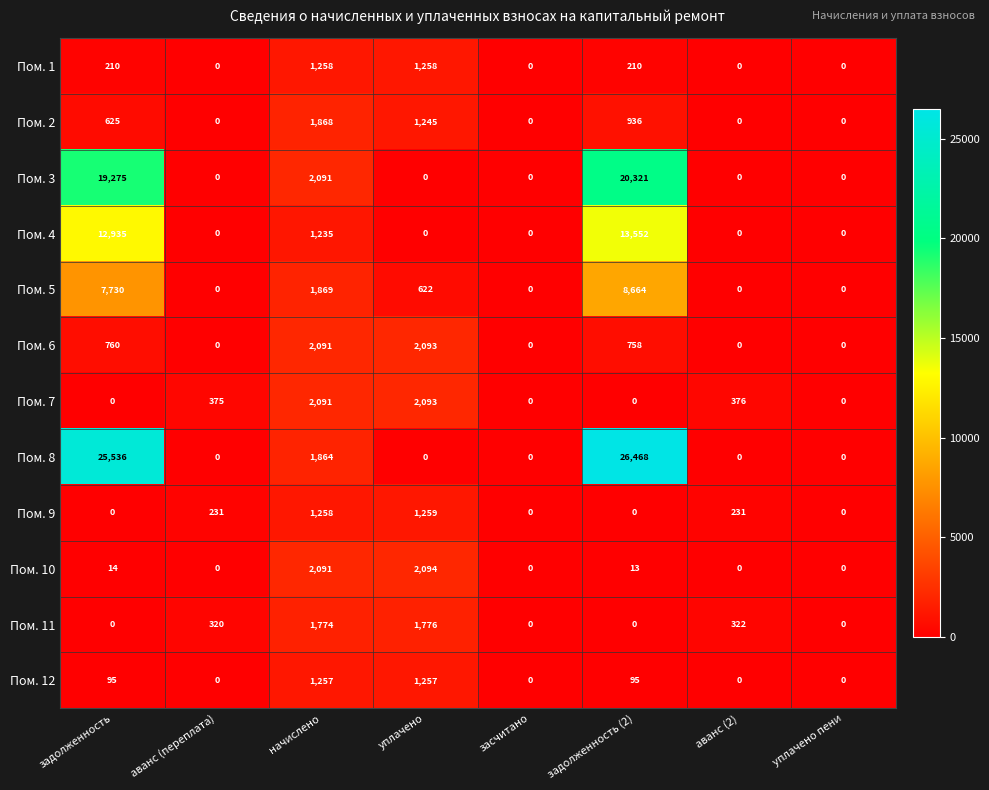

Is it true that Пом. 12 equals 95 at задолженность (2)?

True